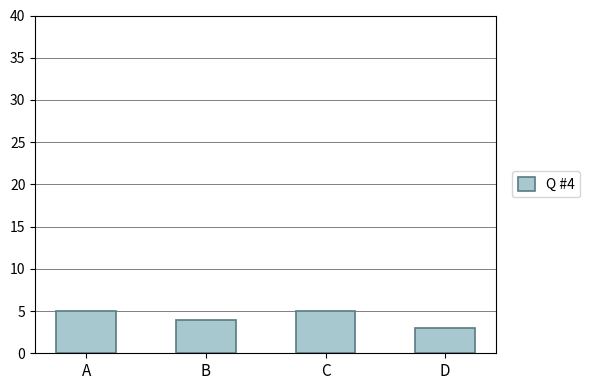

What is the value of the 1st bar from the left?

5